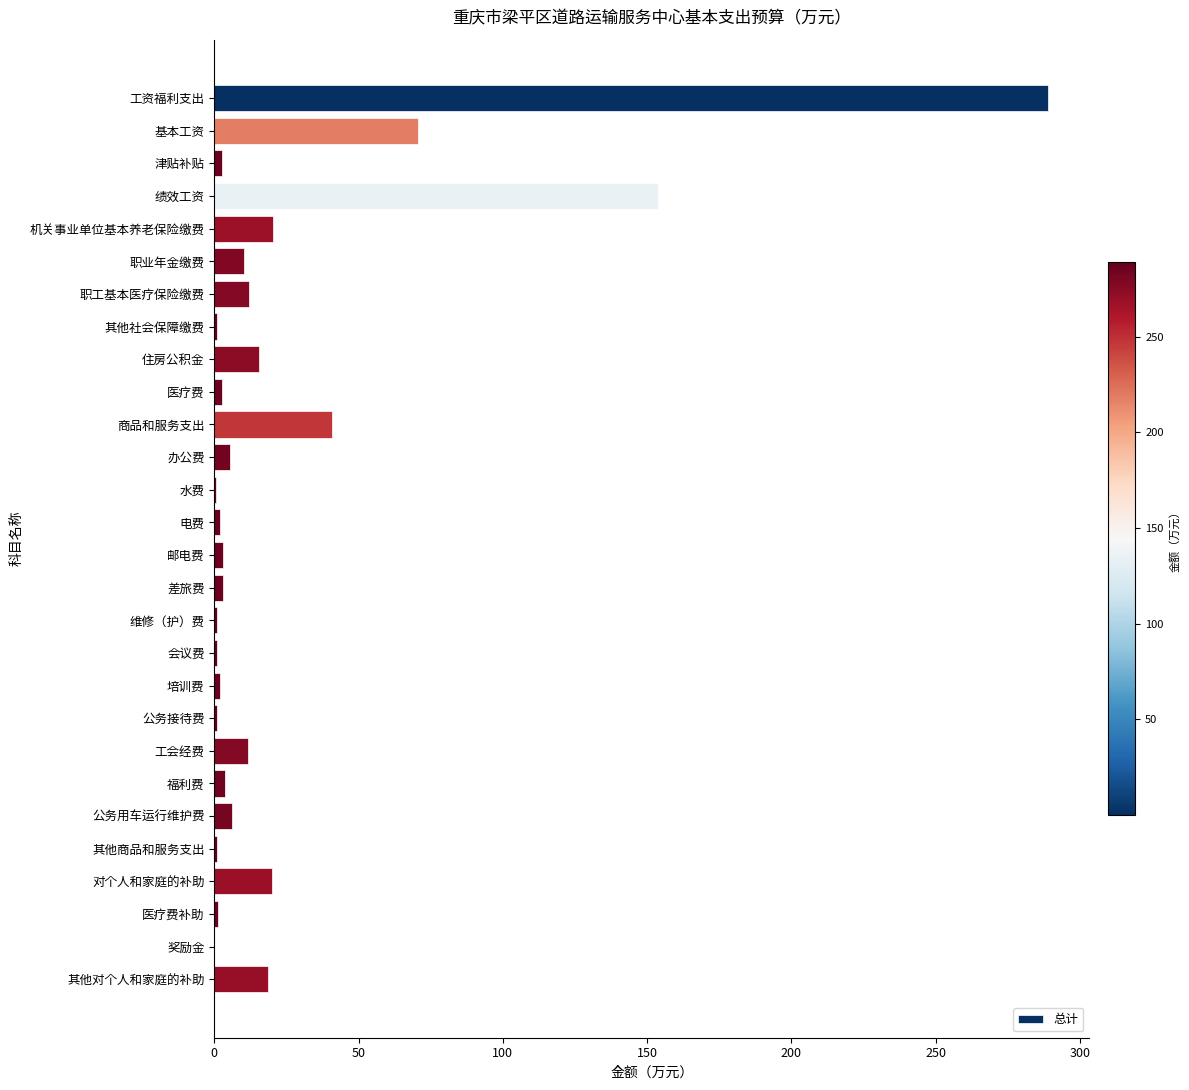

What is the change in value from 基本工资 to 绩效工资?

+83.2